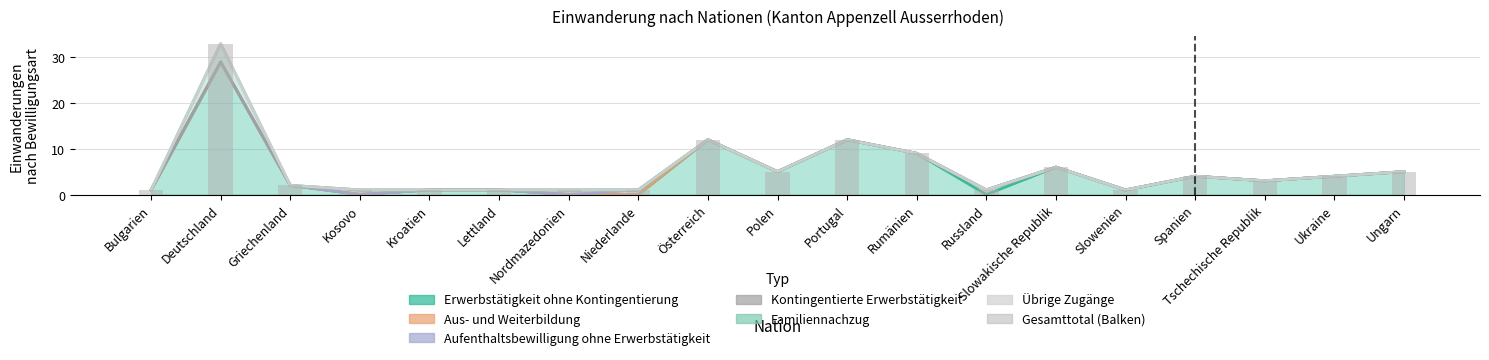

Reading right to left, what are all the values shown in this chart?

5	4	3	4	1	6	1	9	12	5	12	1	1	1	1	1	2	33	1